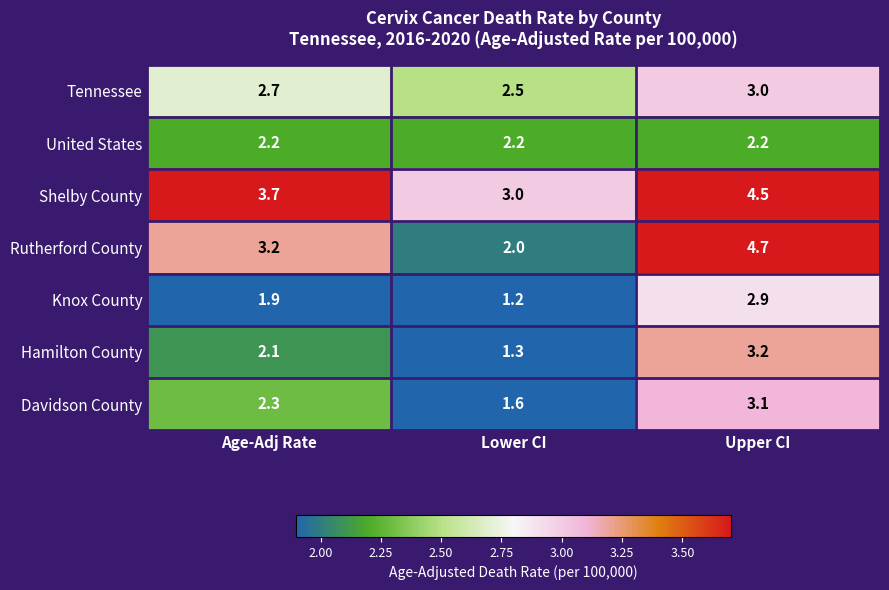

What is the maximum value for Davidson County?

3.1